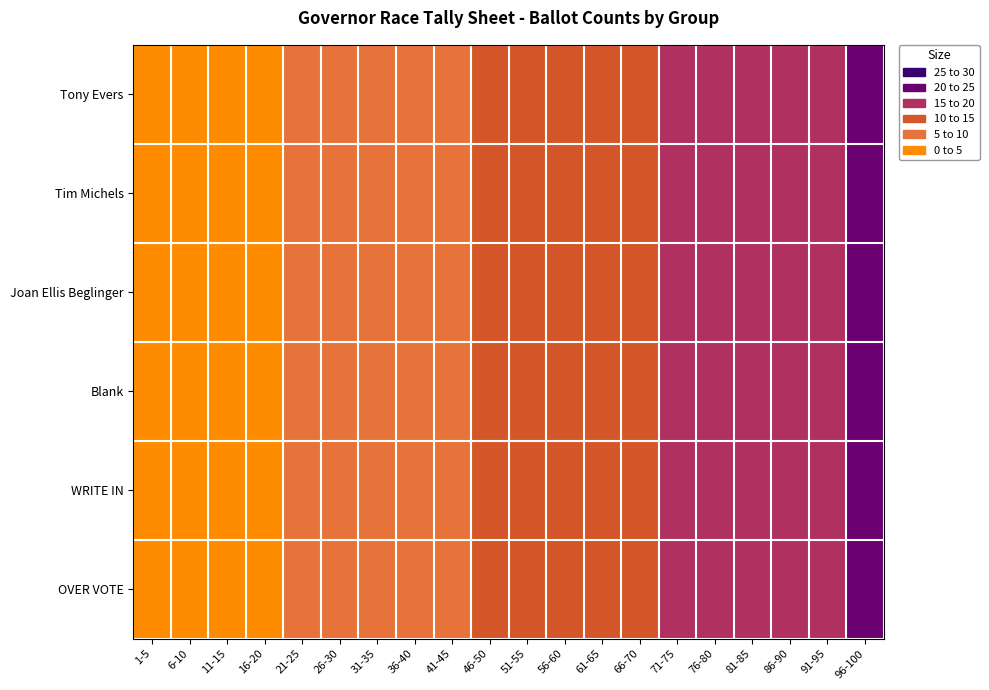

Reading left to right, list all the values displayed in this chart.

Tony Evers: 1-5=1	6-10=2	11-15=3	16-20=4	21-25=5	26-30=6	31-35=7	36-40=8	41-45=9	46-50=10	51-55=11	56-60=12	61-65=13	66-70=14	71-75=15	76-80=16	81-85=17	86-90=18	91-95=19	96-100=20
Tim Michels: 1-5=1	6-10=2	11-15=3	16-20=4	21-25=5	26-30=6	31-35=7	36-40=8	41-45=9	46-50=10	51-55=11	56-60=12	61-65=13	66-70=14	71-75=15	76-80=16	81-85=17	86-90=18	91-95=19	96-100=20
Joan Ellis Beglinger: 1-5=1	6-10=2	11-15=3	16-20=4	21-25=5	26-30=6	31-35=7	36-40=8	41-45=9	46-50=10	51-55=11	56-60=12	61-65=13	66-70=14	71-75=15	76-80=16	81-85=17	86-90=18	91-95=19	96-100=20
Blank: 1-5=1	6-10=2	11-15=3	16-20=4	21-25=5	26-30=6	31-35=7	36-40=8	41-45=9	46-50=10	51-55=11	56-60=12	61-65=13	66-70=14	71-75=15	76-80=16	81-85=17	86-90=18	91-95=19	96-100=20
WRITE IN: 1-5=1	6-10=2	11-15=3	16-20=4	21-25=5	26-30=6	31-35=7	36-40=8	41-45=9	46-50=10	51-55=11	56-60=12	61-65=13	66-70=14	71-75=15	76-80=16	81-85=17	86-90=18	91-95=19	96-100=20
OVER VOTE: 1-5=1	6-10=2	11-15=3	16-20=4	21-25=5	26-30=6	31-35=7	36-40=8	41-45=9	46-50=10	51-55=11	56-60=12	61-65=13	66-70=14	71-75=15	76-80=16	81-85=17	86-90=18	91-95=19	96-100=20